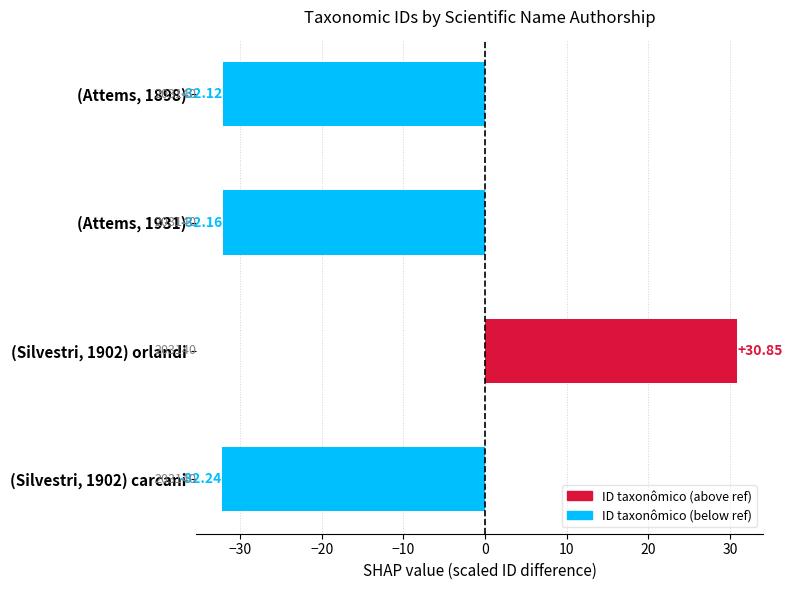

List the labels in order of value, smallest first.

(Silvestri, 1902) carcani, (Attems, 1931), (Attems, 1898), (Silvestri, 1902) orlandi